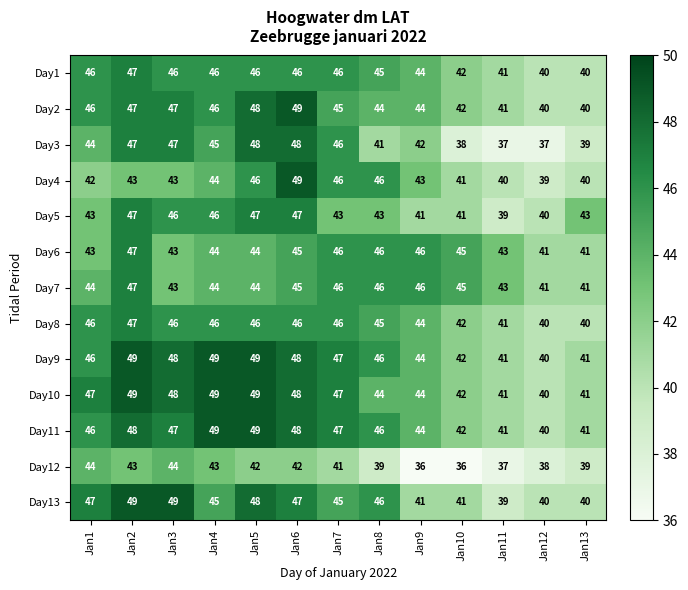

Is it true that Day8 equals 46 at Jan7?

True